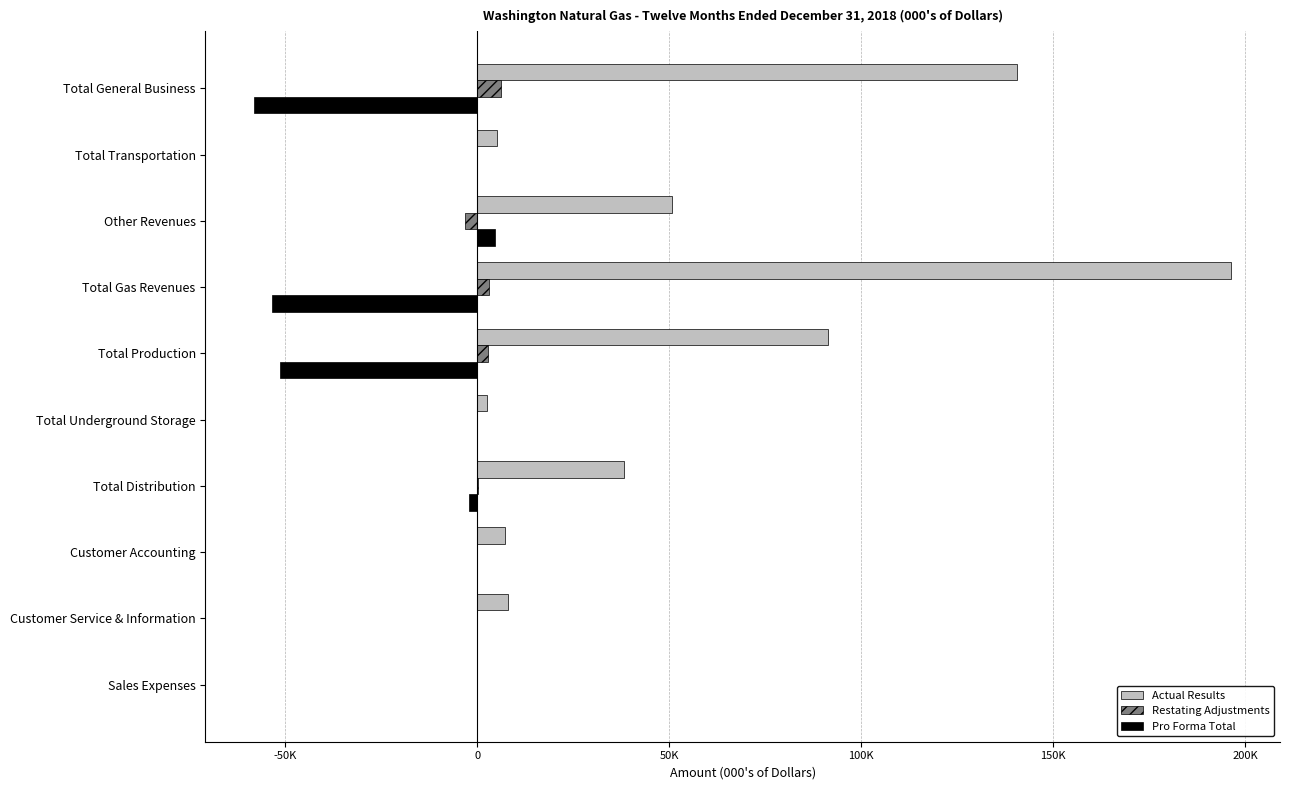

What is the average value of the Pro Forma Total series?

-16112